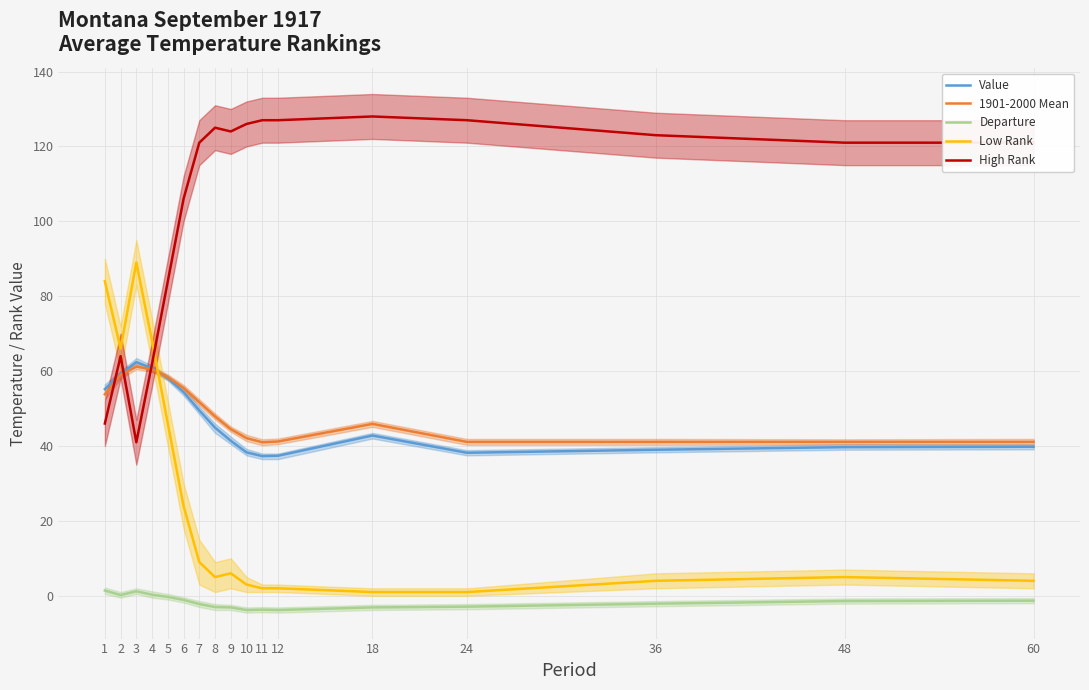

What is the value of the Low Rank point at the 15th from the left?

4.0